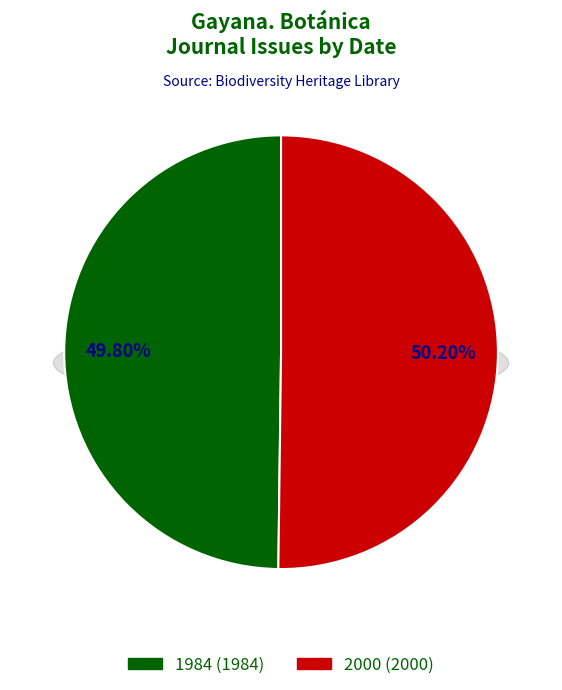

Which slice is the largest?

2000